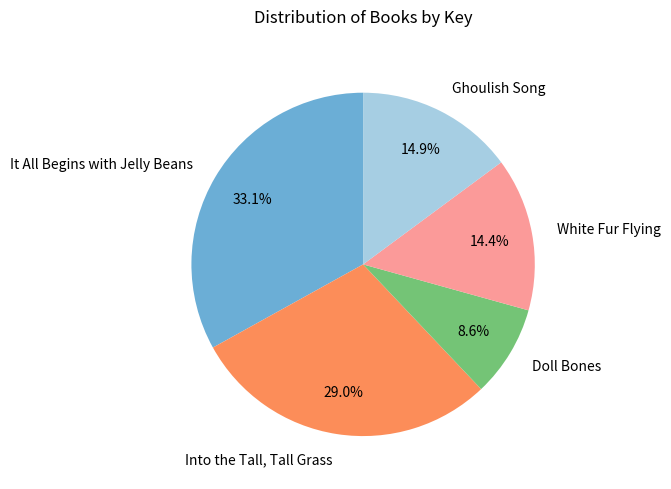

Between Doll Bones and Ghoulish Song, which is larger?

Ghoulish Song